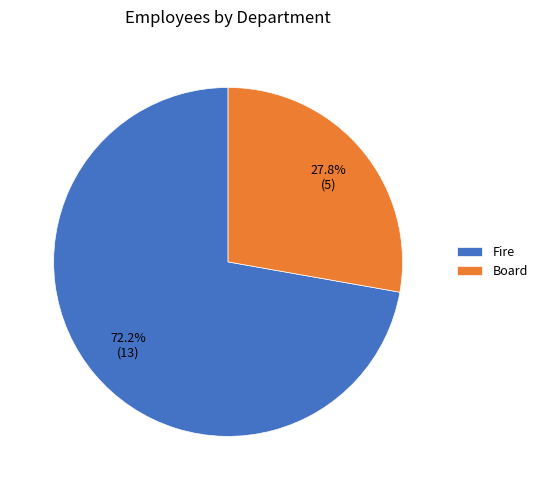

Which category has the biggest portion of the pie?

Fire